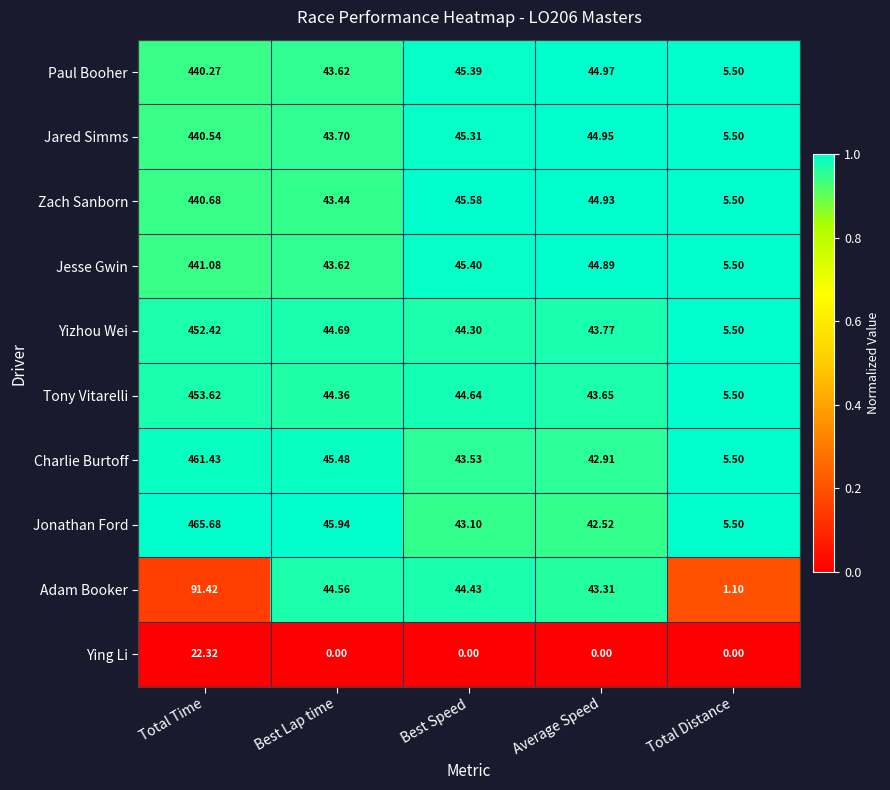

Which category has the lowest value in the Zach Sanborn series?

Total Distance